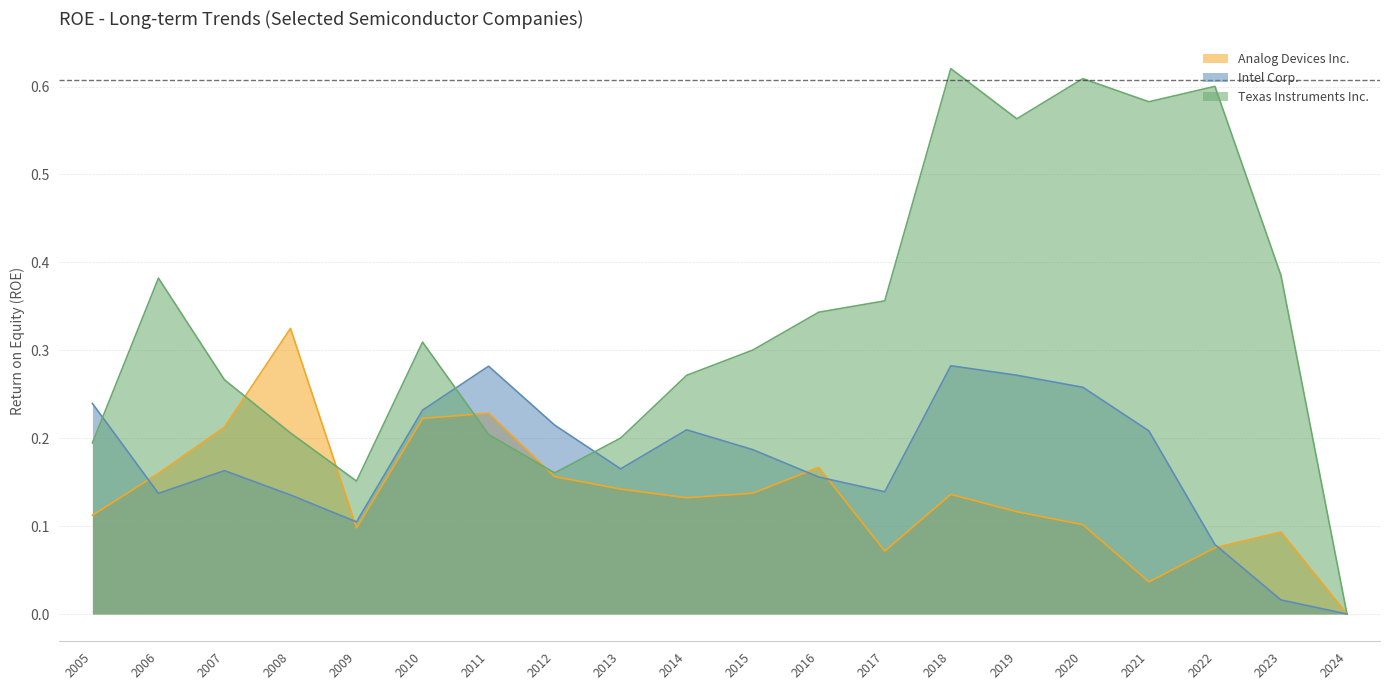

How many Analog Devices Inc. values are between 0 and 1?

20